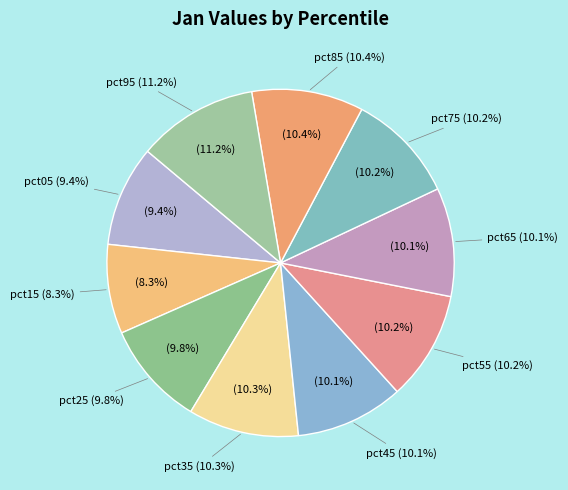

What percentage is the pct25 slice, to the nearest percent?

10%